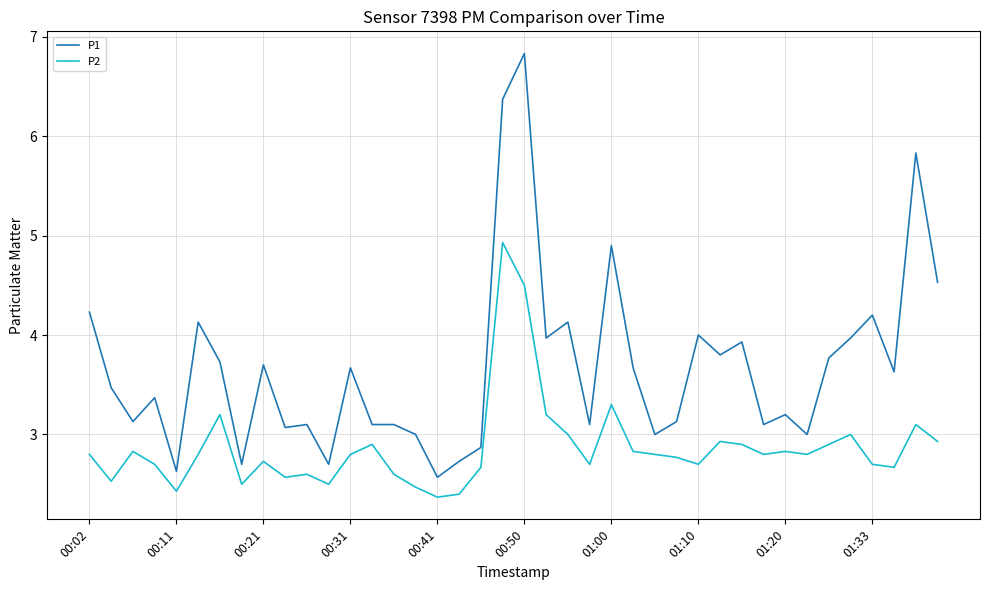

What is the smallest value displayed?

2.4